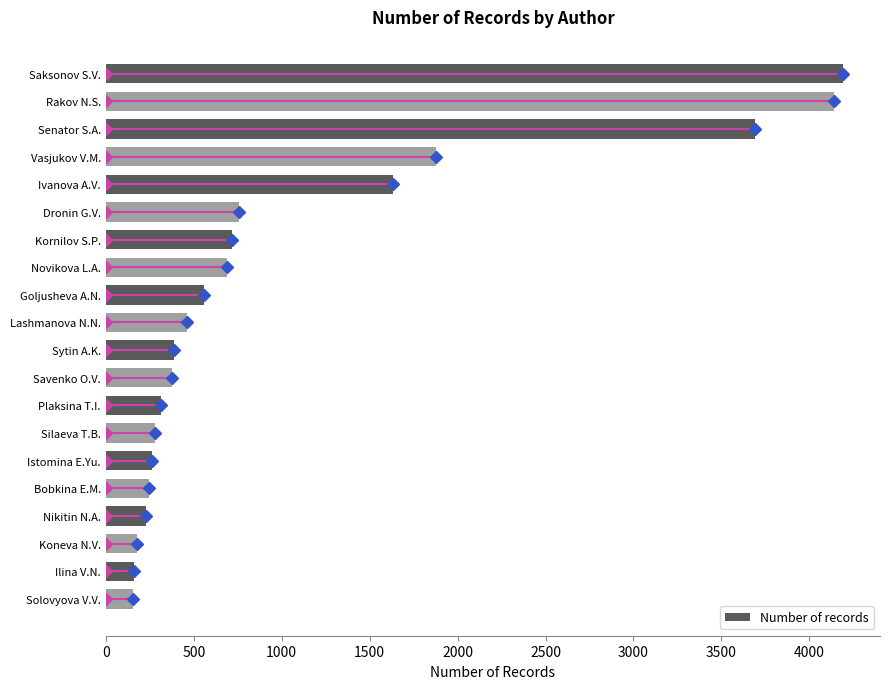

What is the change in value from Dronin G.V. to Silaeva T.B.?

-478